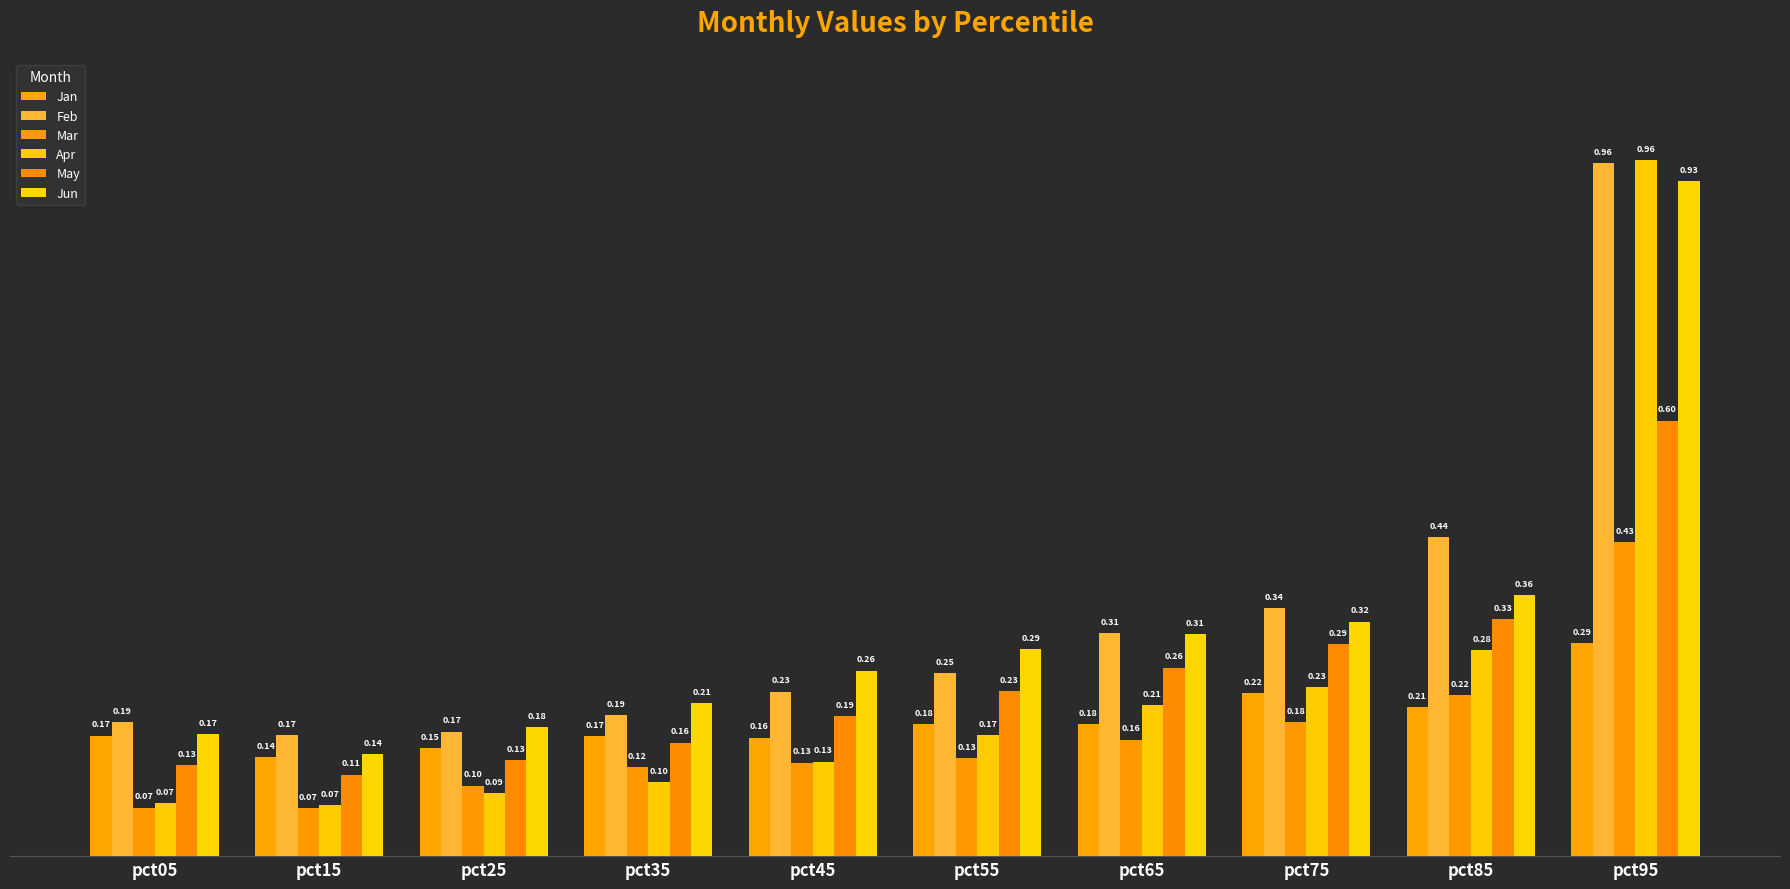

Which series changed the most between pct05 and pct85?

Feb